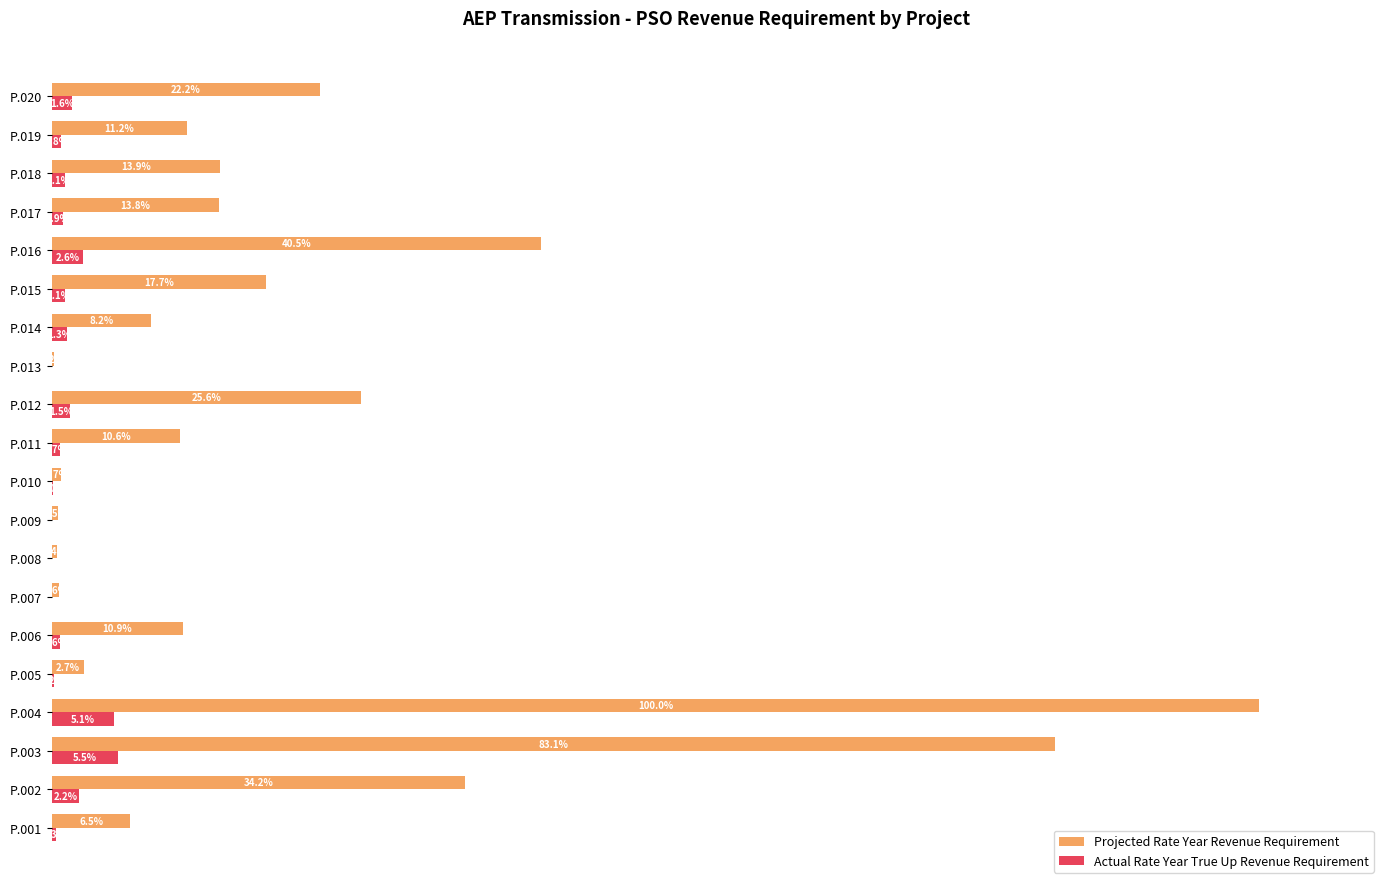

At which category does the chart reach its peak across all series?

P.004